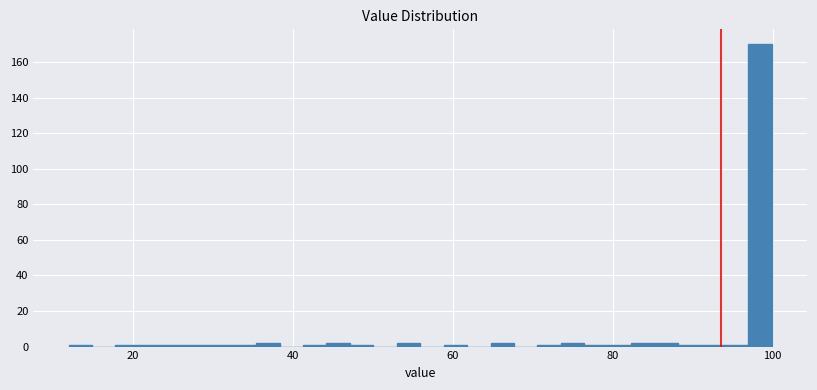

Around what value on the x-axis is the tallest bar? Give the approximate position of its centre, as read against the axis.

98